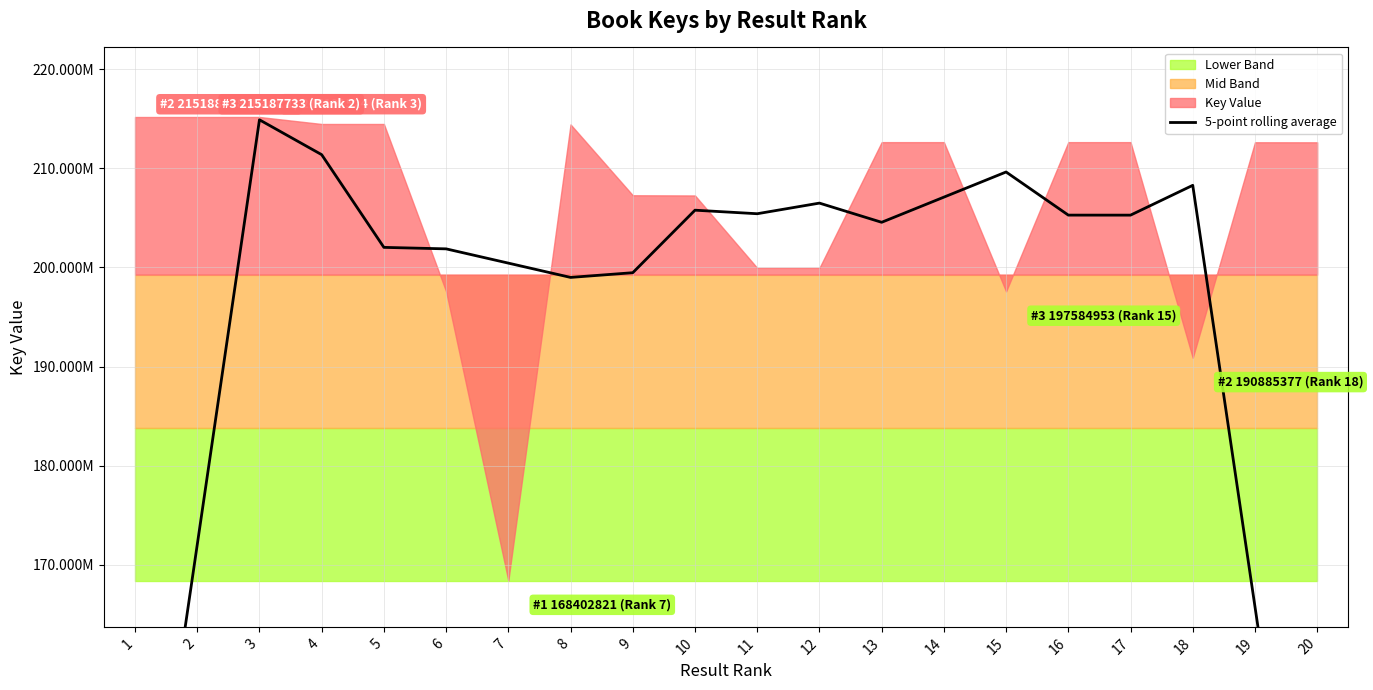

Where does the data first go above 205282861?

3